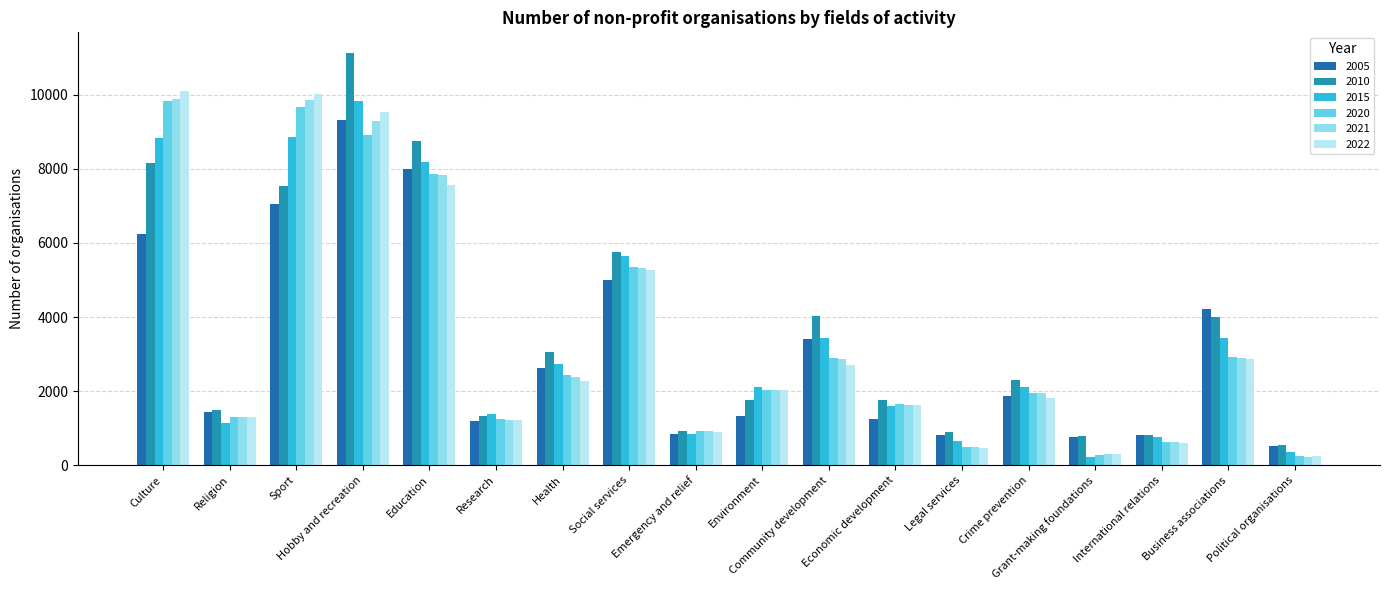

What are all the series names shown in the legend?

2005, 2010, 2015, 2020, 2021, 2022